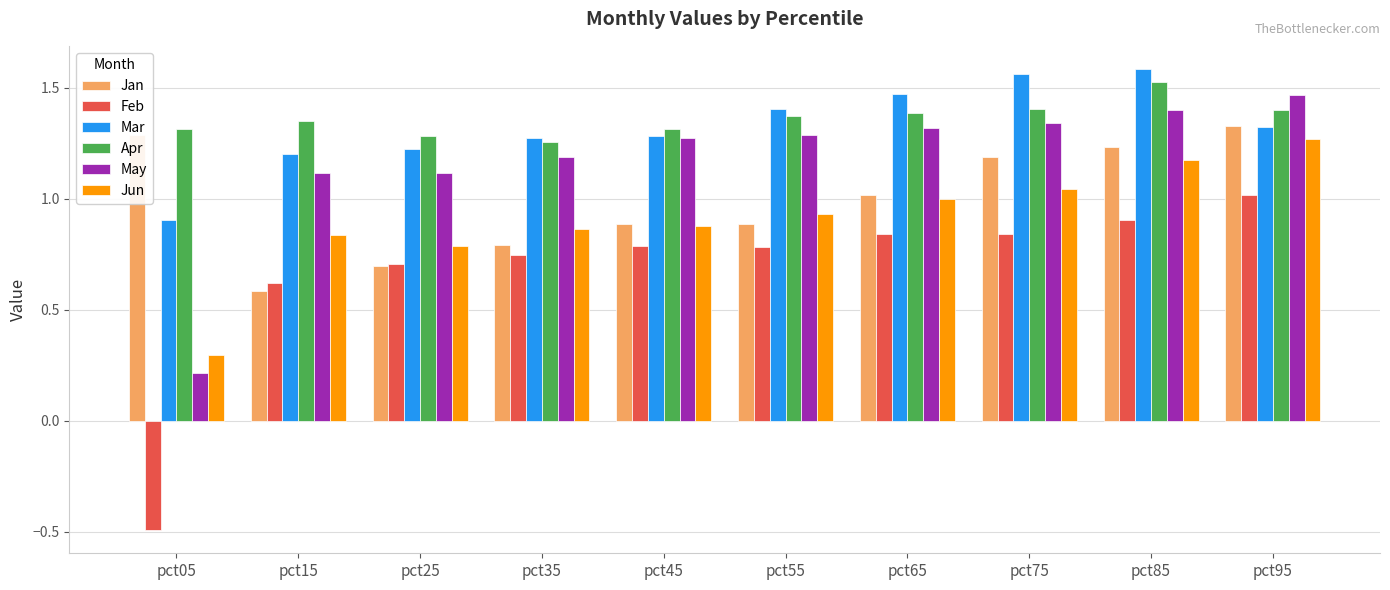

At which label is Feb closest to 0?

pct05